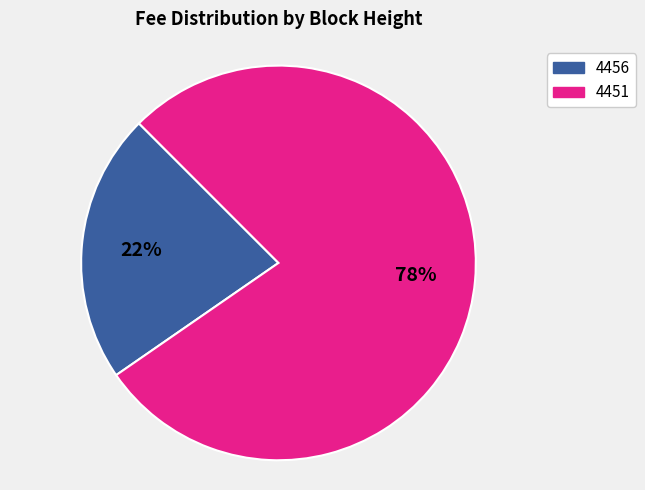

Rank the categories by value from lowest to highest.

4456, 4451